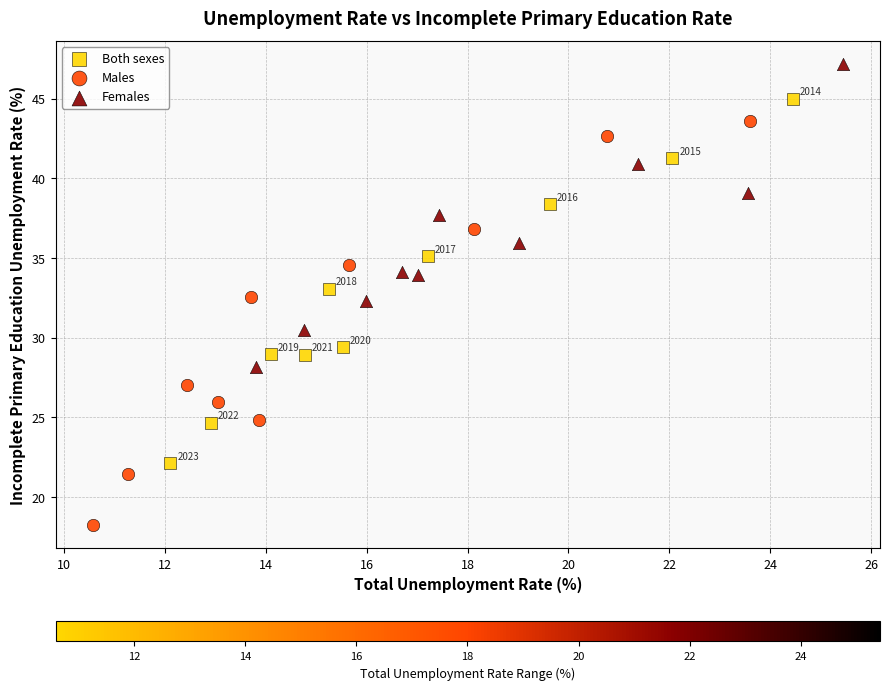

Which series has the widest spread of Y values?

Males